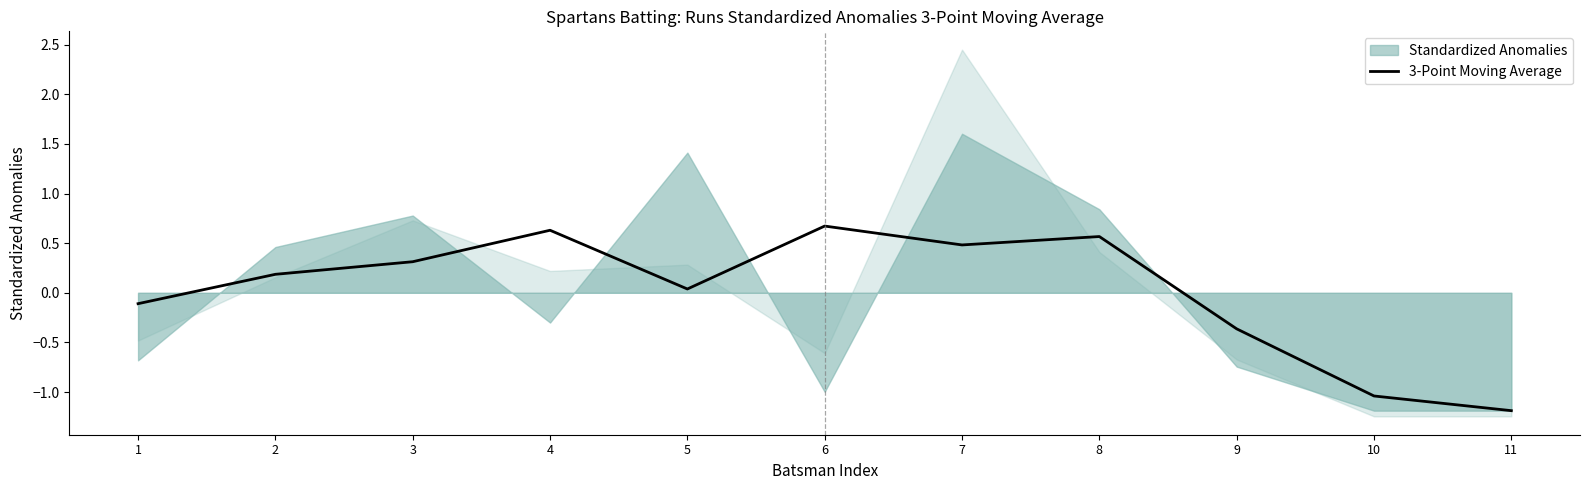

What is the difference between the maximum and minimum values?

1.9